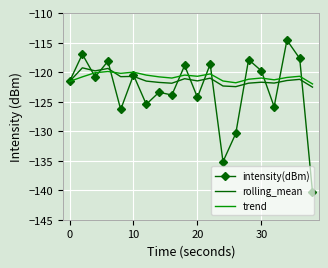

What is the greatest value displayed?

-114.6